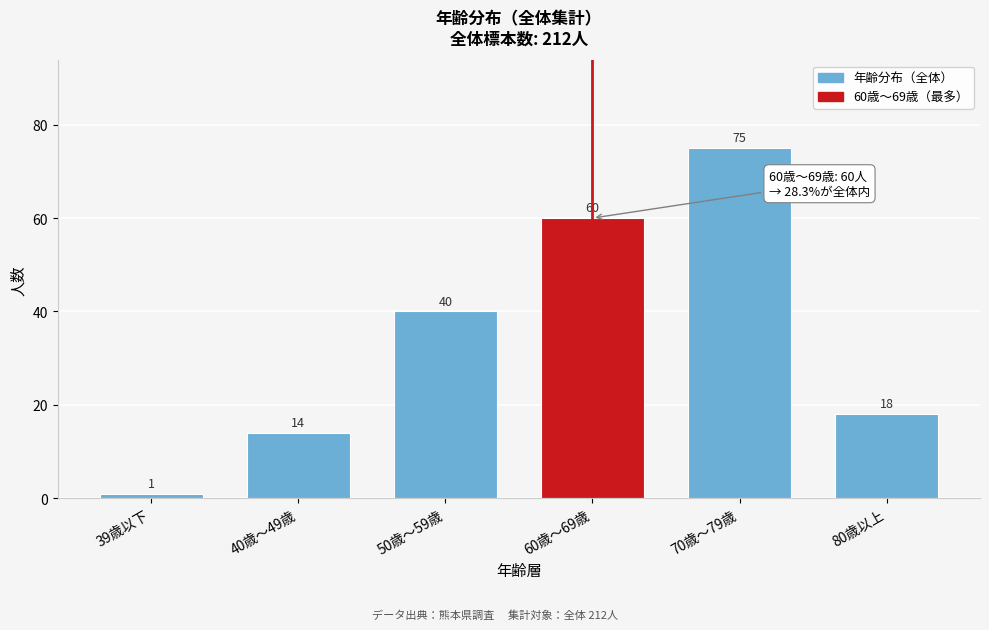

Reading right to left, what are all the values shown in this chart?

18	75	60	40	14	1